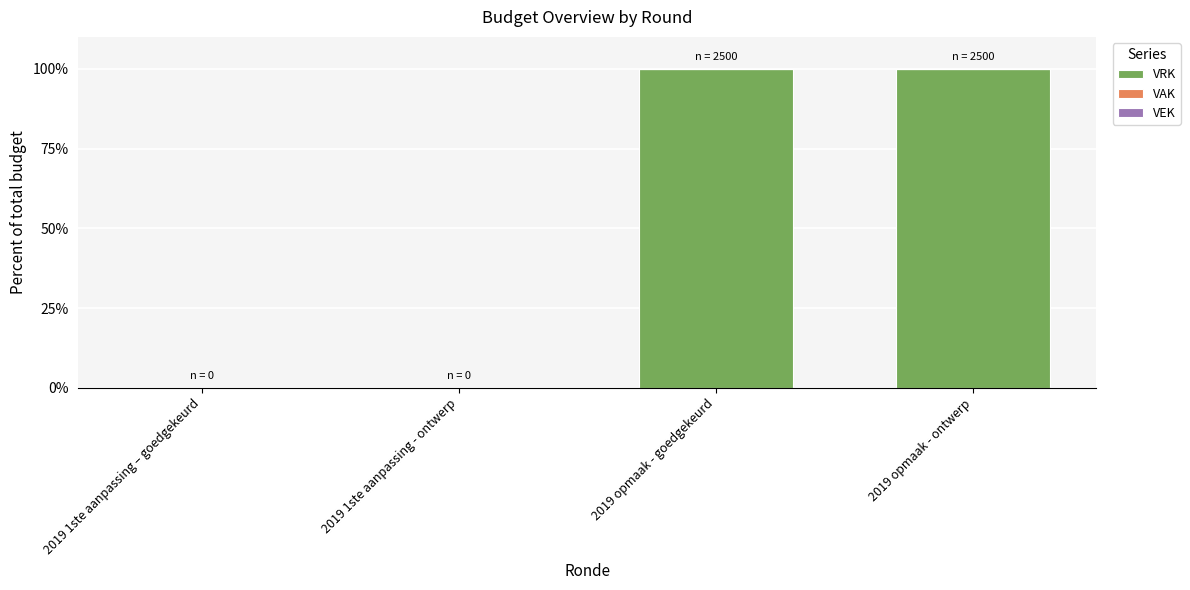

What is the change in value from 2019 1ste aanpassing – goedgekeurd to 2019 opmaak - ontwerp?

+100